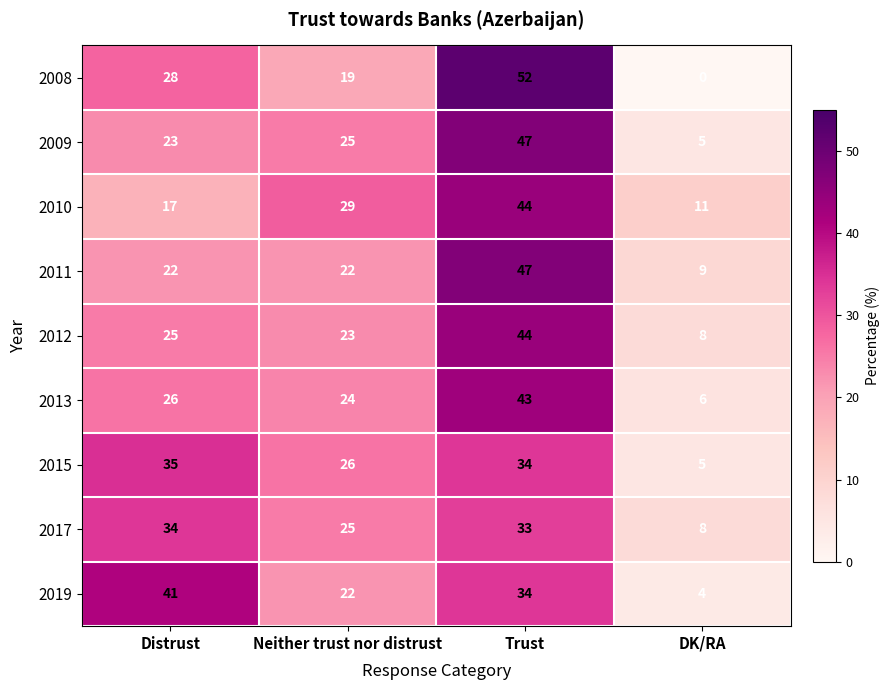

Which series has the largest range (max minus min)?

2008